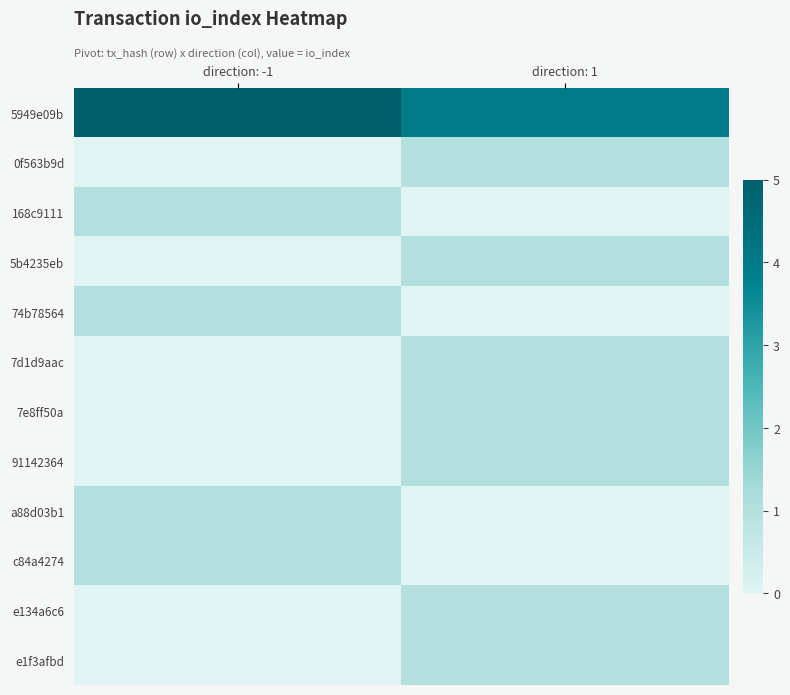

Rank the series at direction: 1 from lowest to highest value.

168c9111, 74b78564, a88d03b1, c84a4274, 0f563b9d, 5b4235eb, 7d1d9aac, 7e8ff50a, 91142364, e134a6c6, e1f3afbd, 5949e09b